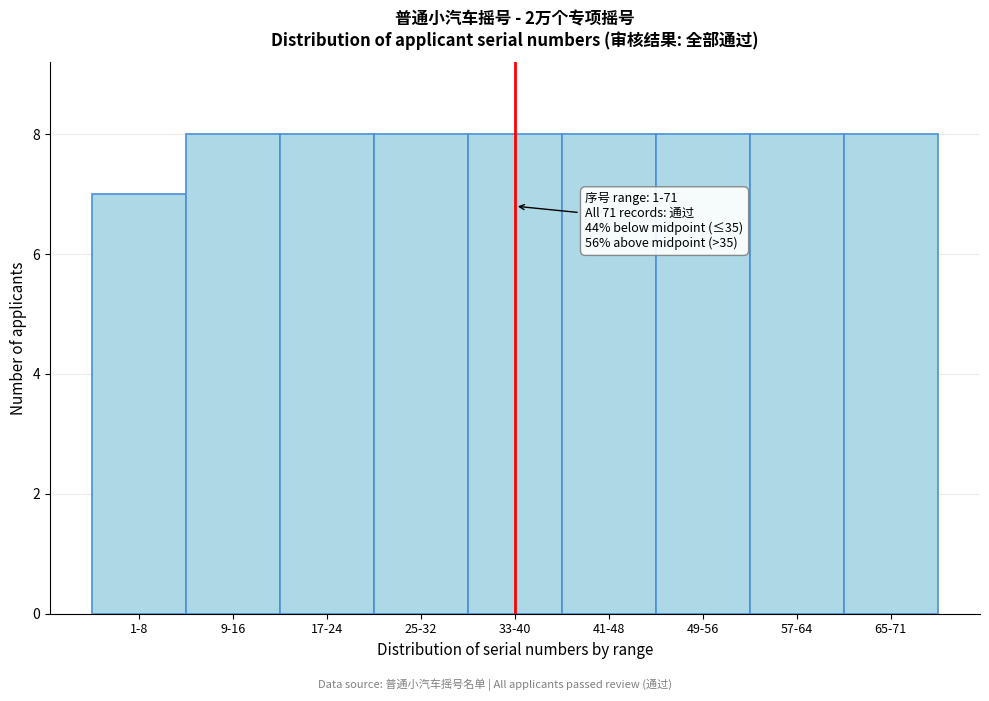

Reading left to right, transcribe all the data shown in this chart.

1-8=7	9-16=8	17-24=8	25-32=8	33-40=8	41-48=8	49-56=8	57-64=8	65-71=8